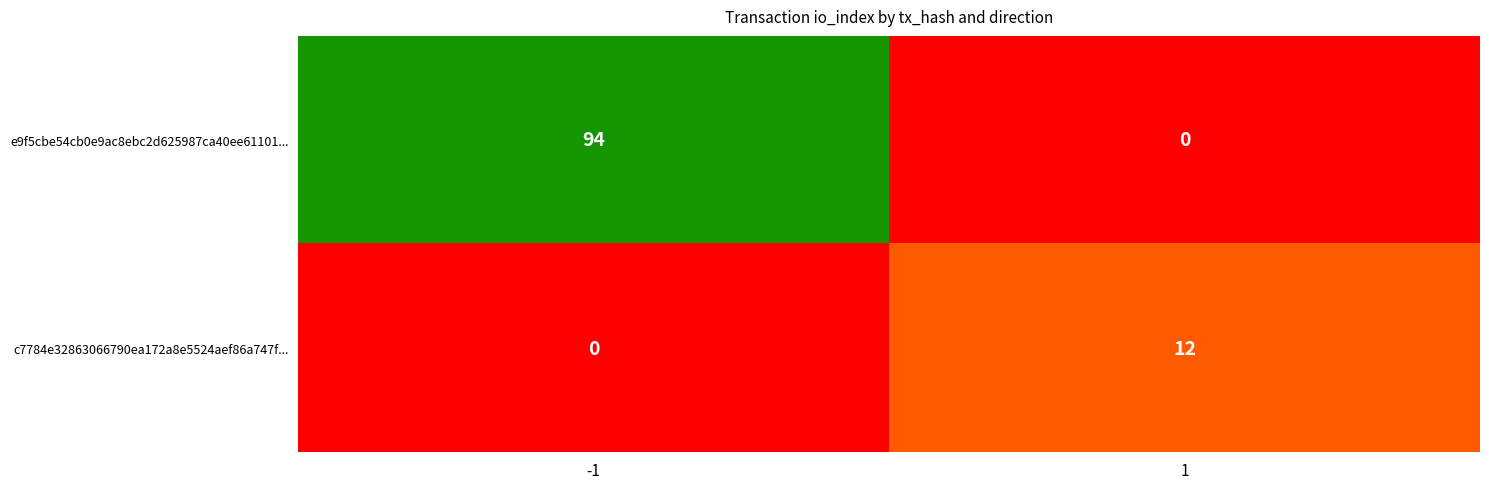

How many distinct data groups are displayed?

2